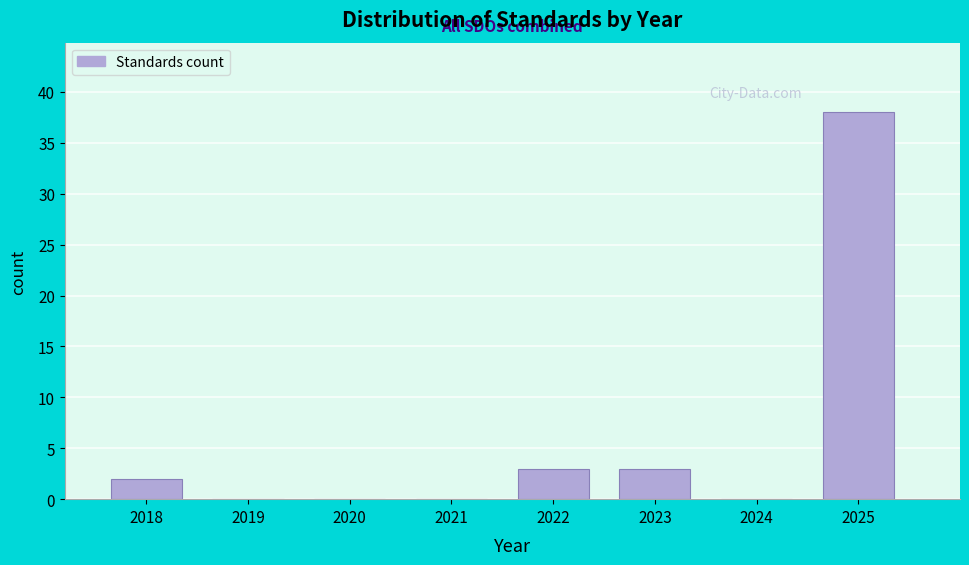

Reading left to right, what are all the values shown in this chart?

2018=2	2019=0	2020=0	2021=0	2022=3	2023=3	2024=0	2025=38